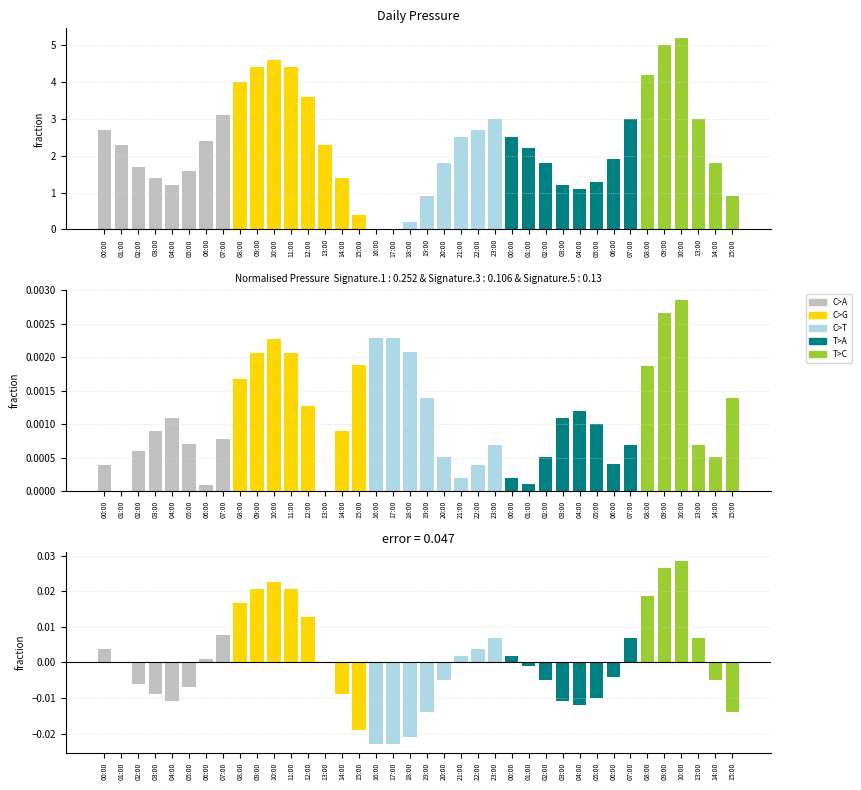

What is the label of the 30th bar from the left?

05:00